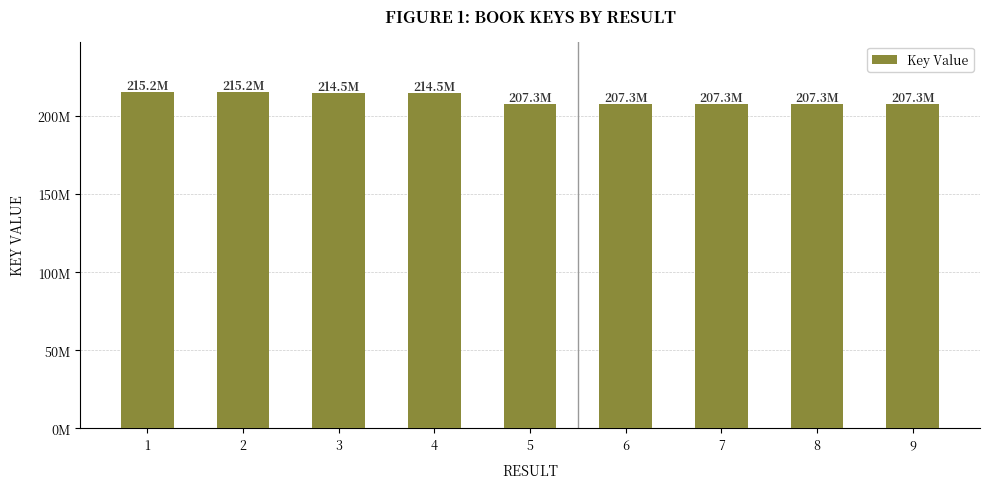

List the labels in order of value, largest first.

2, 1, 4, 3, 8, 6, 7, 9, 5